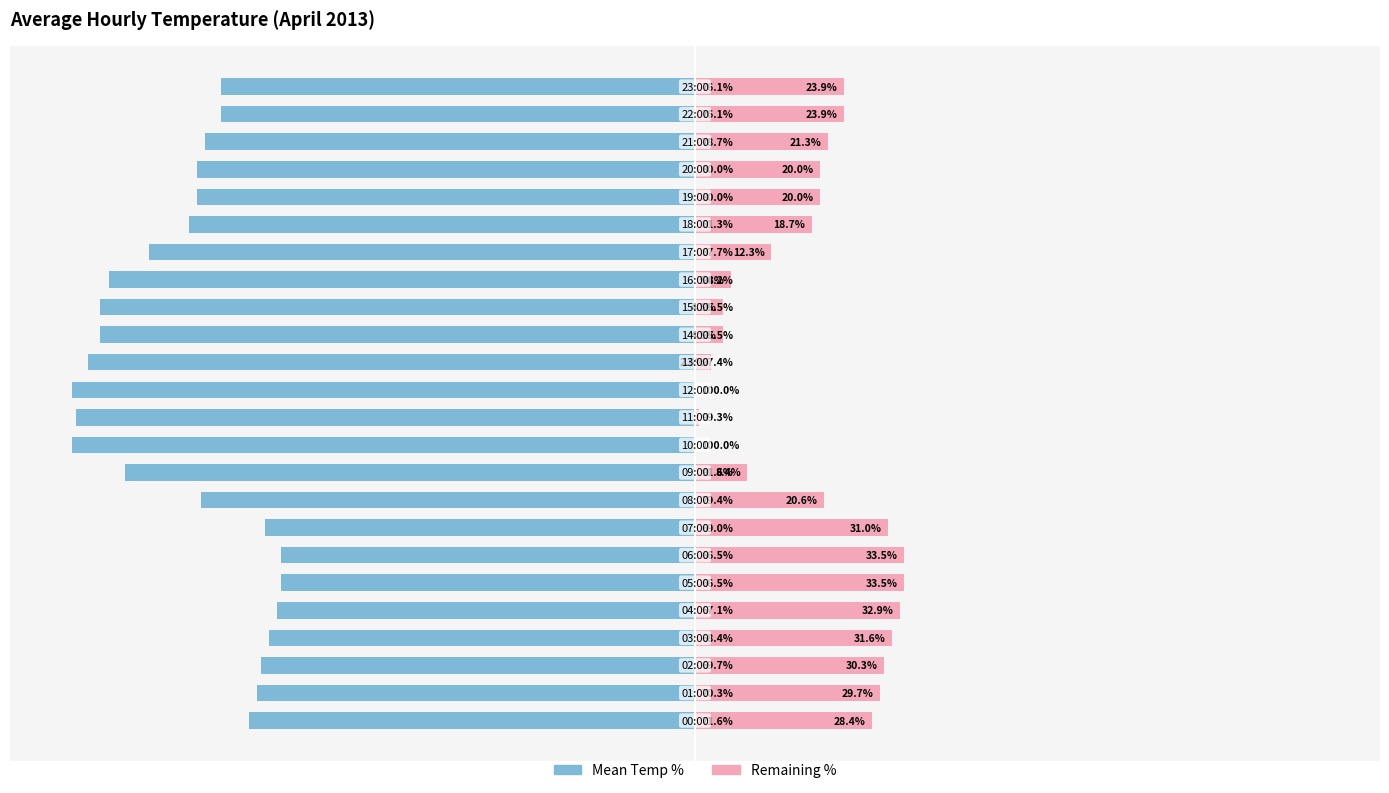

What is the minimum value for Mean Temp %?

-100.0